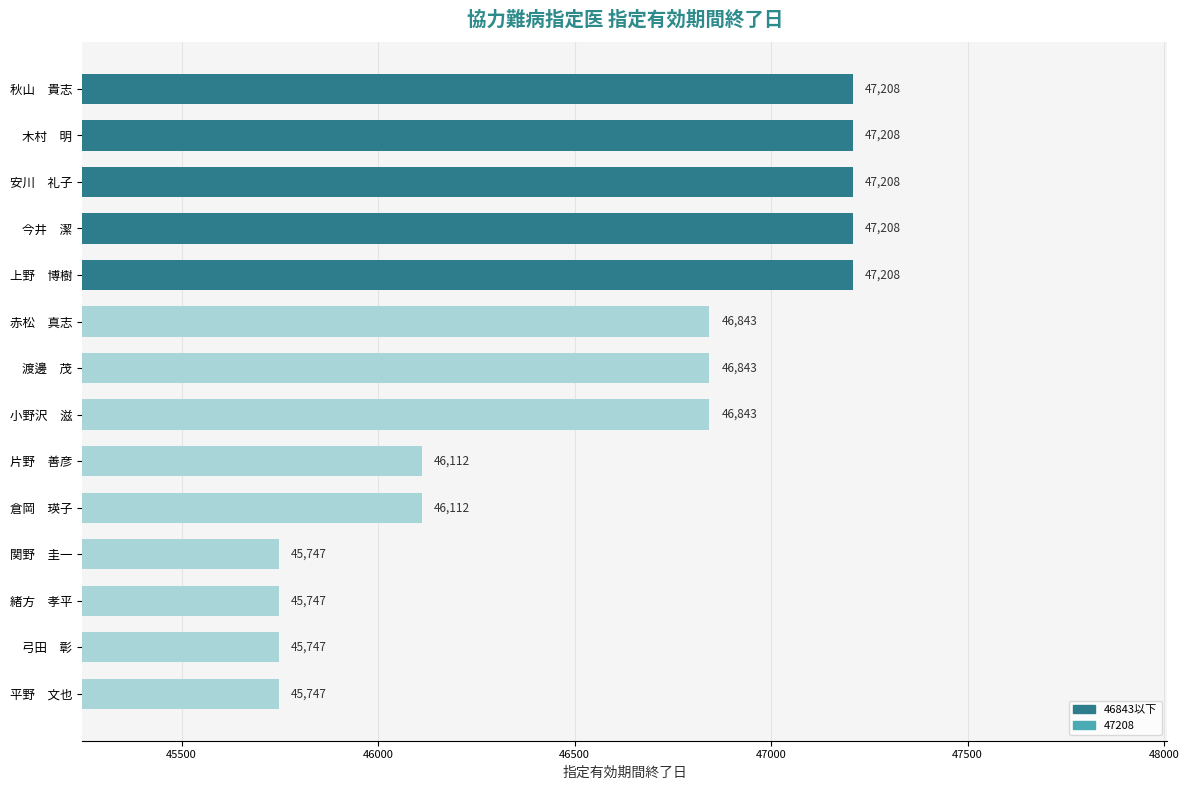

What is the ratio of the value at 緒方　孝平 to the value at 安川　礼子?

1.0